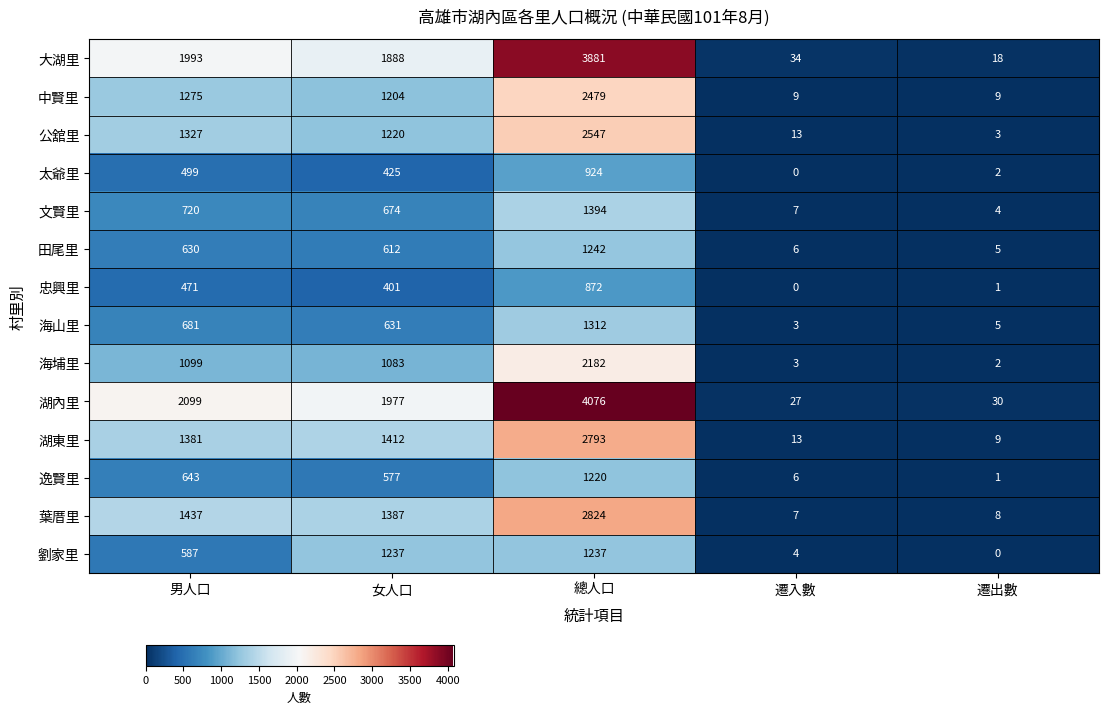

What is the difference between the second highest and second lowest values in the 湖內里 series?

2069